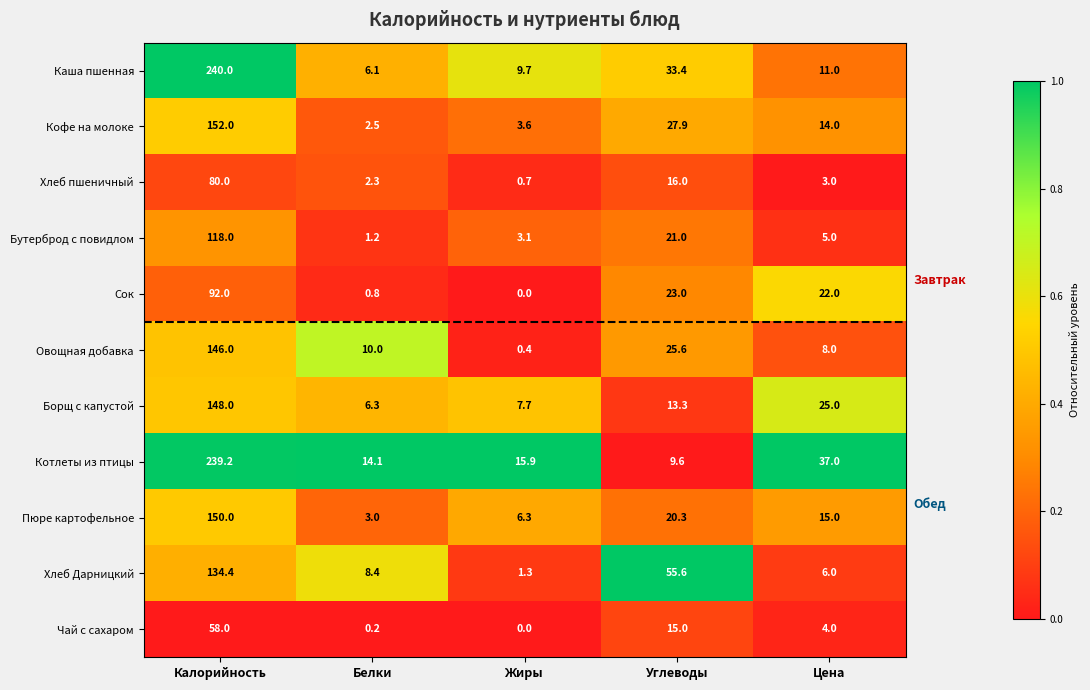

What is the difference between the maximum and minimum values in the Пюре картофельное series?

147.0